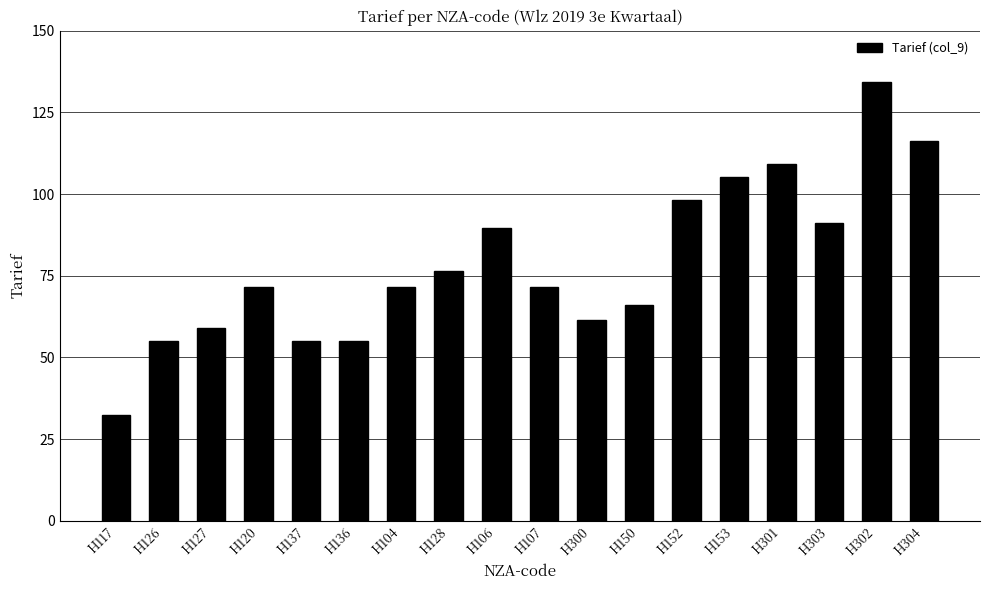

Reading right to left, extract all data points from this chart.

116.4	134.4	91.3	109.3	105.3	98.2	65.9	61.6	71.5	89.7	76.6	71.5	55.0	55.0	71.5	58.9	55.0	32.4